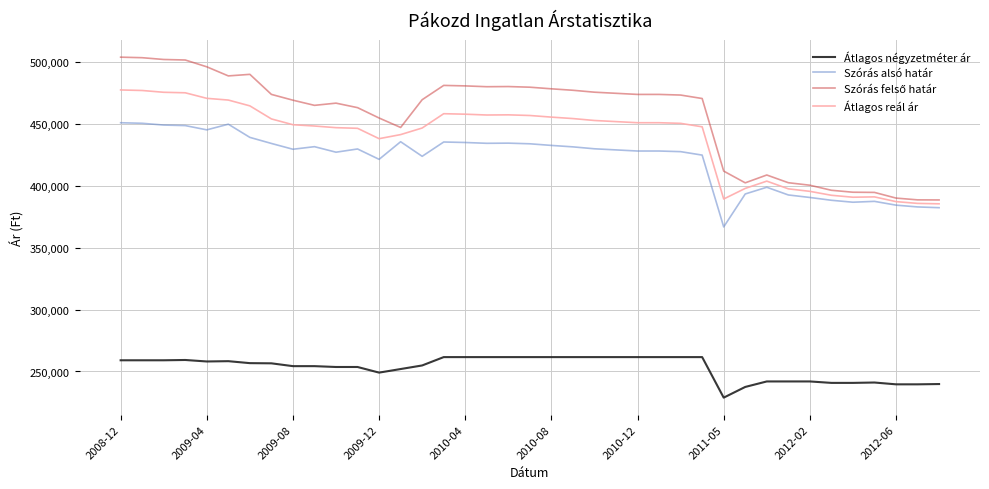

What is the maximum value shown in the chart?

503870